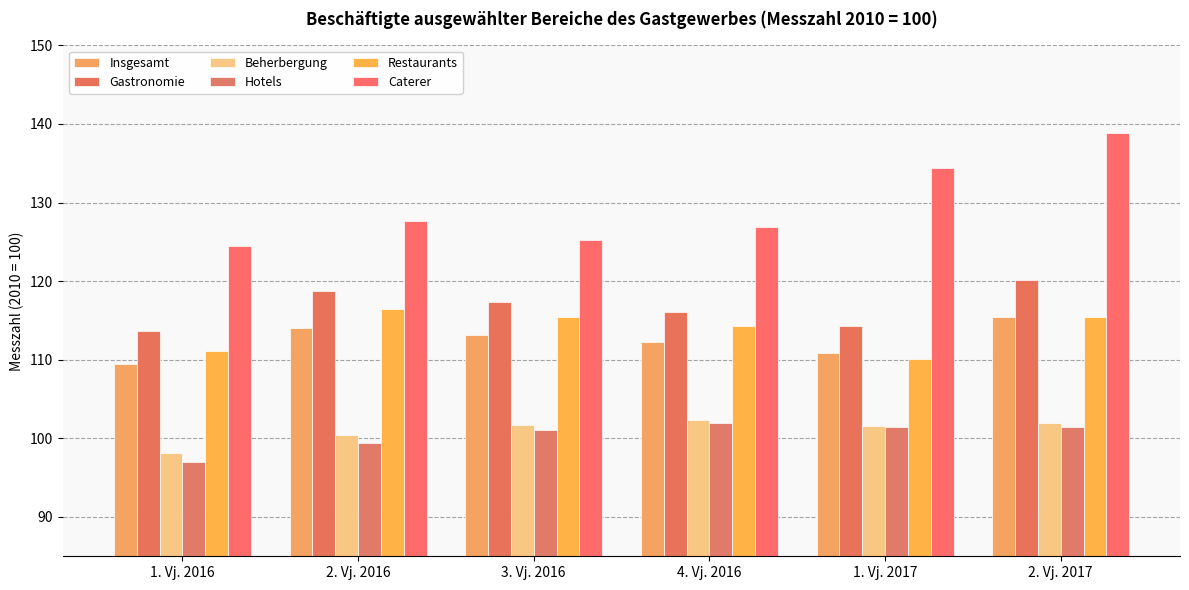

Rank the series by their maximum value, from highest to lowest.

Caterer, Gastronomie, Restaurants, Insgesamt, Beherbergung, Hotels